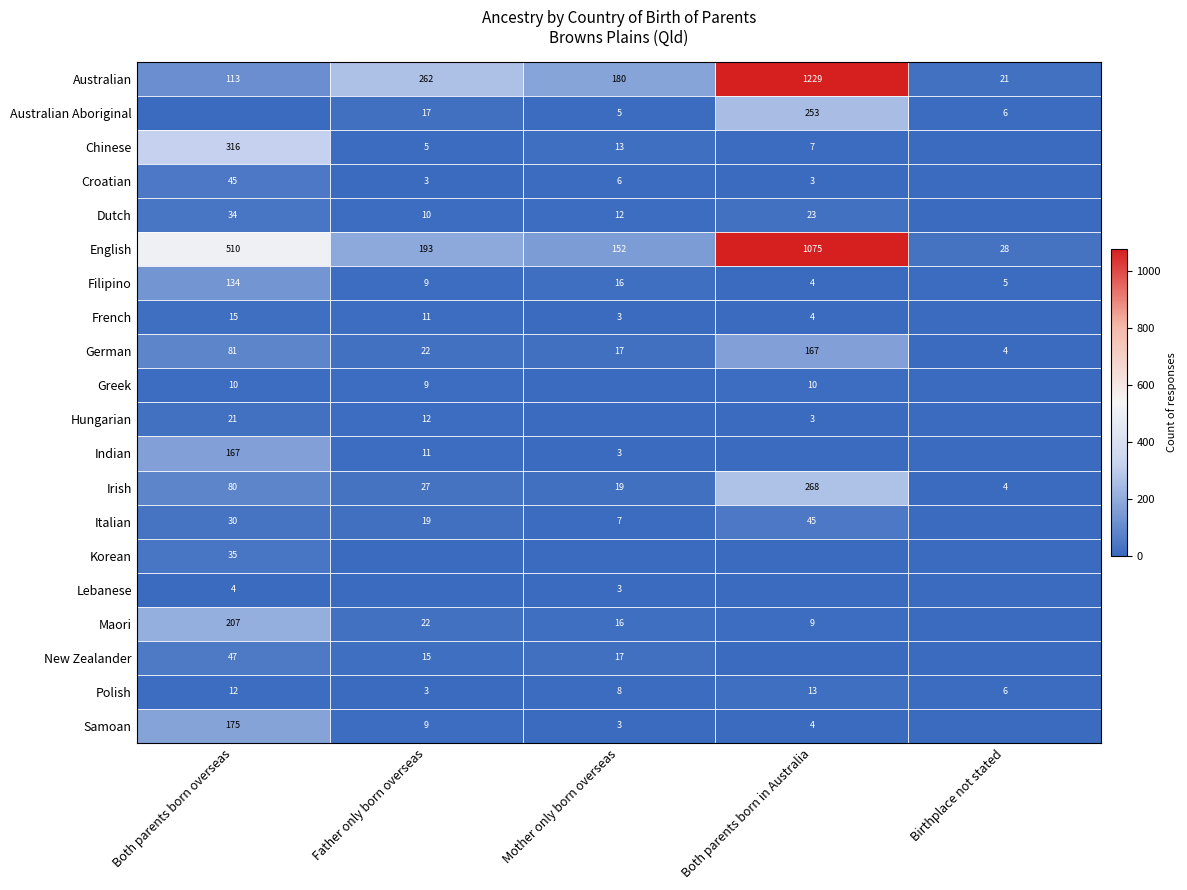

What is the difference between the maximum and minimum values in the Filipino series?

130